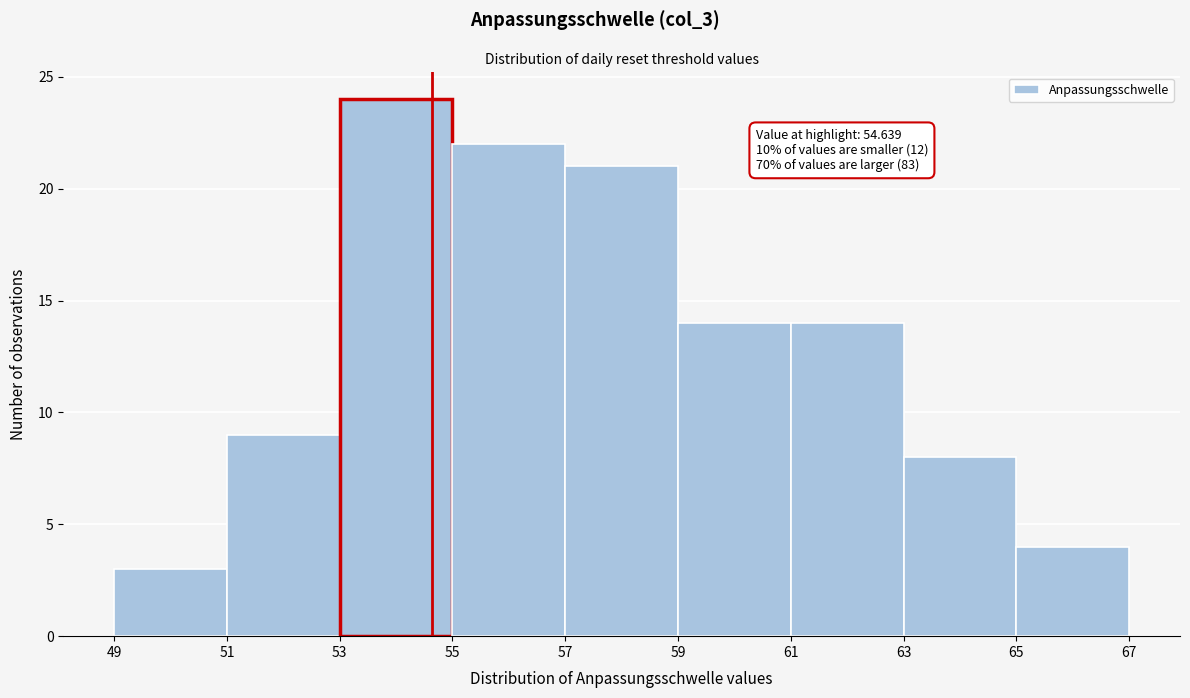

Which range on the x-axis has the tallest bar?

53 to 55